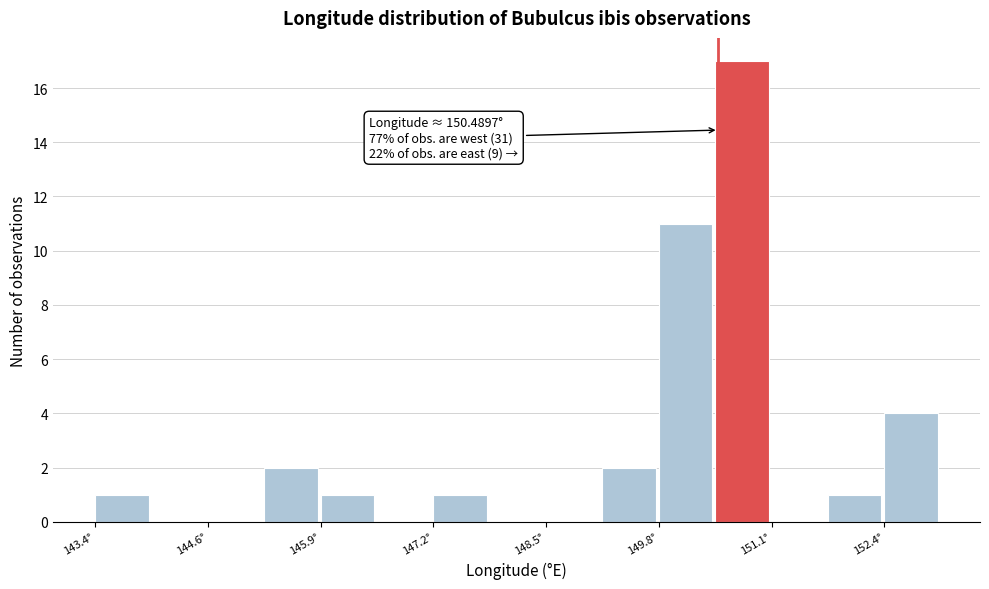

Read against the x-axis, roughly where is the centre of the tallest bar?

150.8